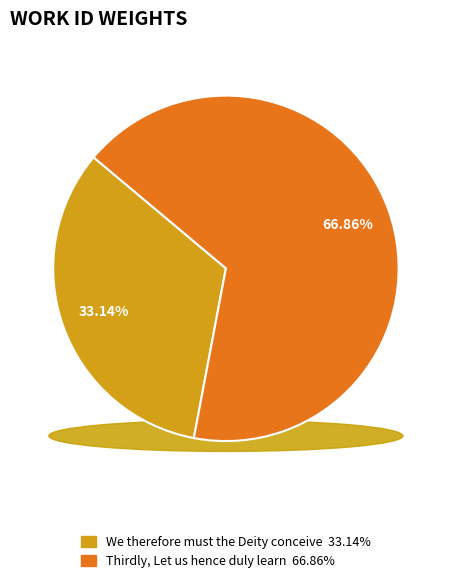

What is the total percentage of Thirdly, Let us hence duly learn and We therefore must the Deity conceive?

100.0%